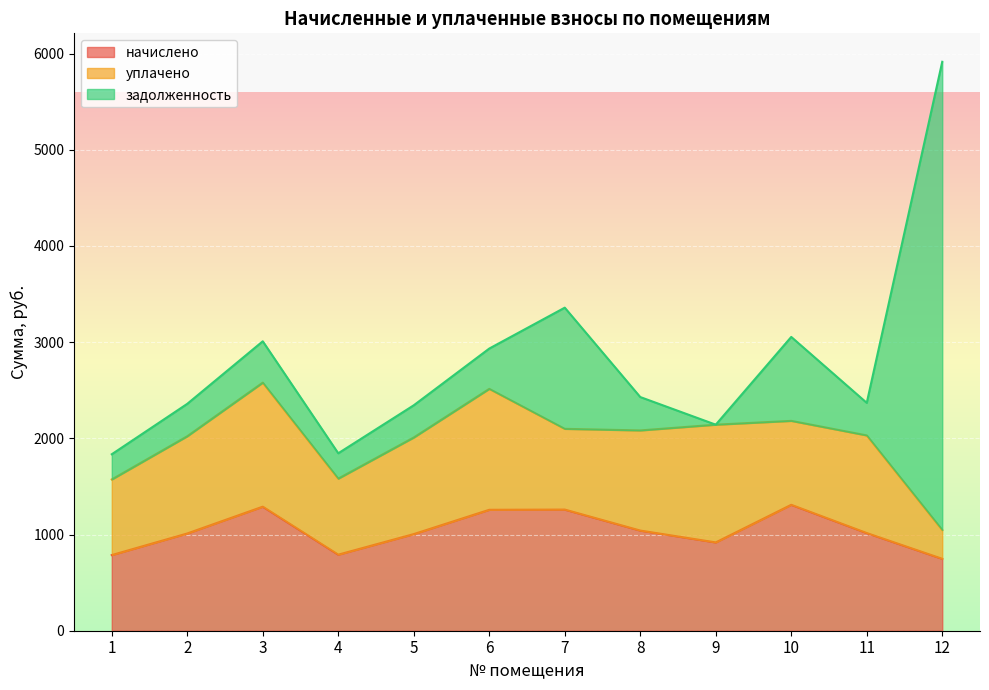

At which category does начислено reach its first local peak?

3